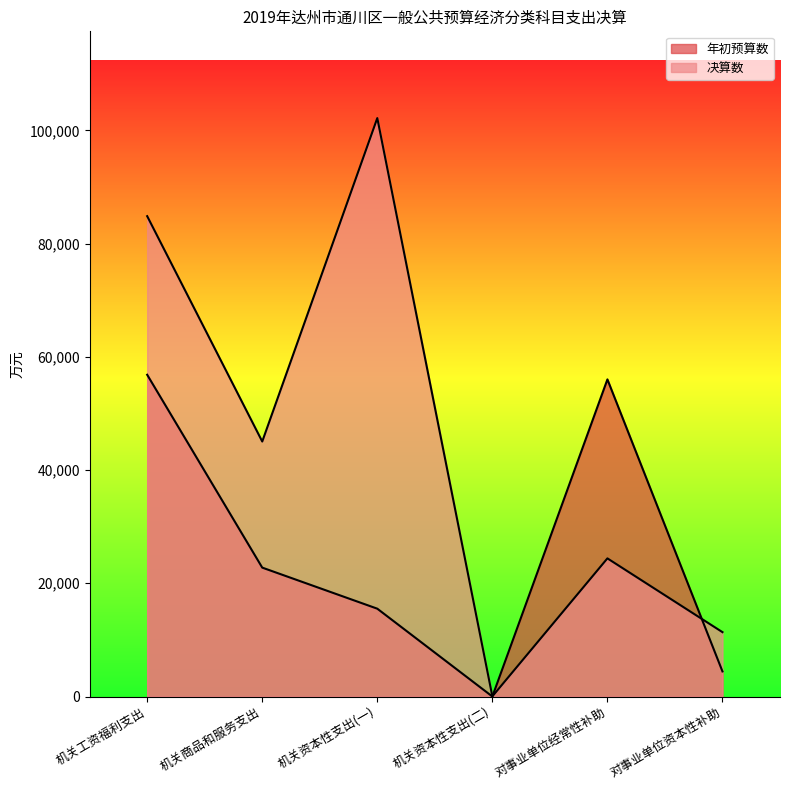

The value of 年初预算数 at 机关资本性支出(一) is 15514. True or false?

True